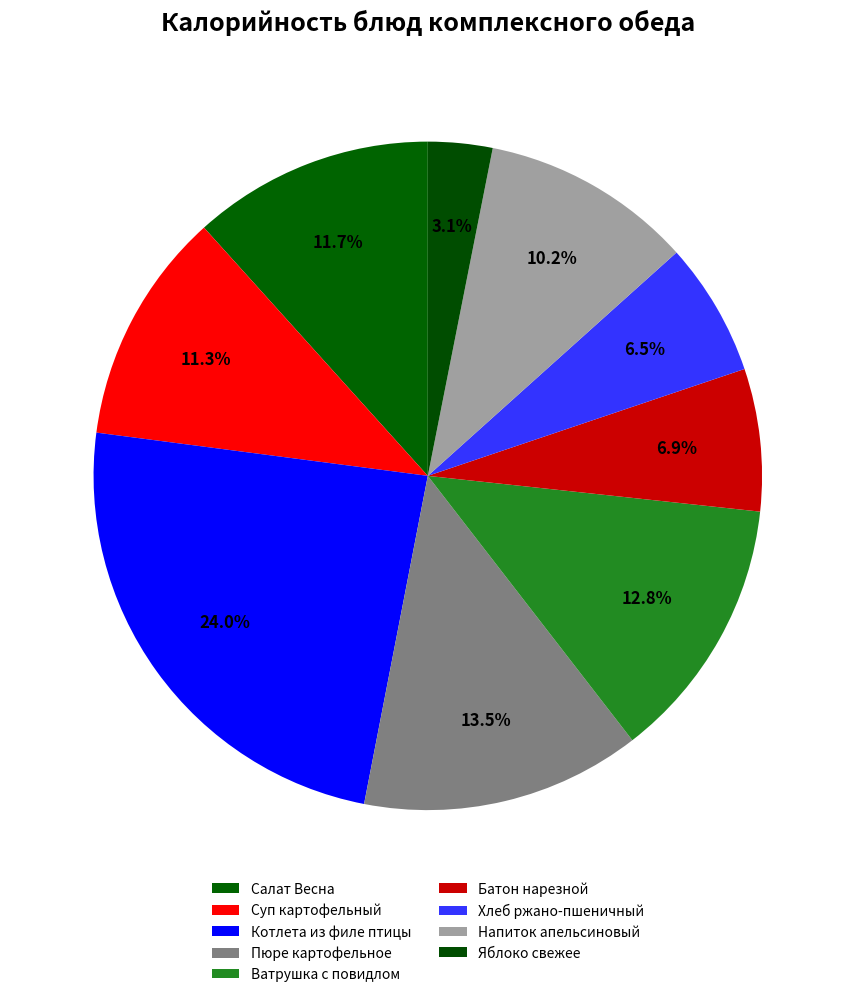

What percentage is the Котлета из филе птицы slice, to the nearest percent?

24%